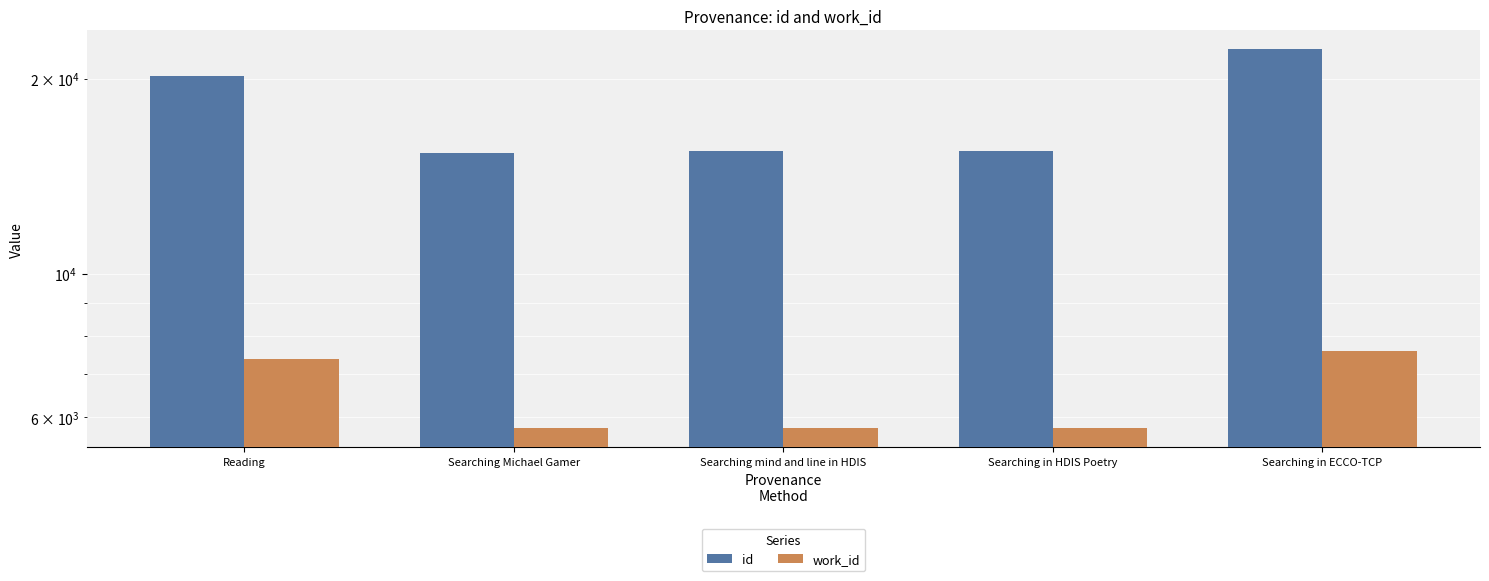

At Searching mind and line in HDIS, list the series in order from largest to smallest.

id, work_id